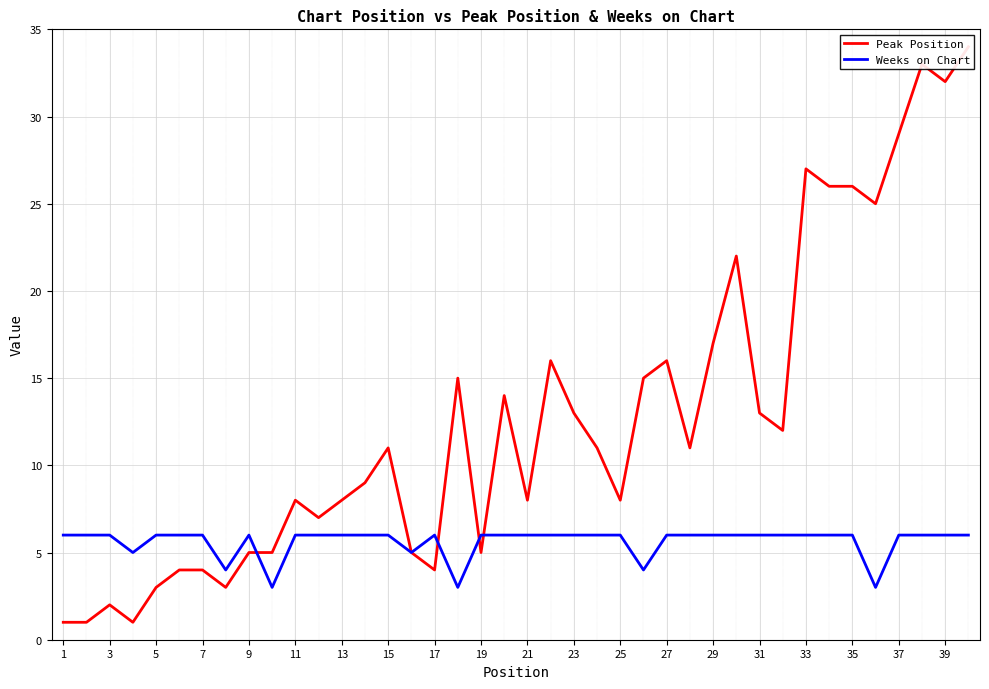

True or false: Peak Position and Weeks on Chart intersect in this chart.

True